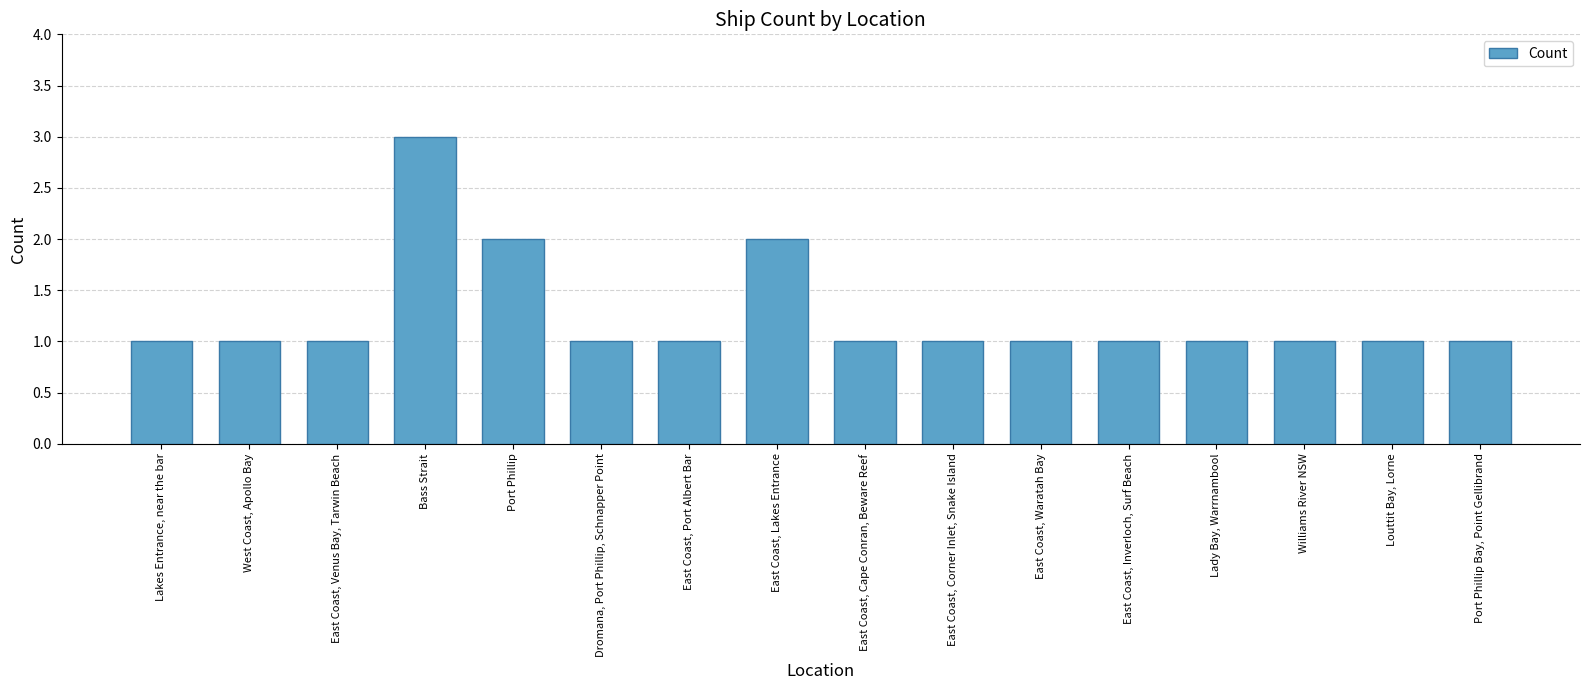

Reading left to right, what are all the values shown in this chart?

1	1	1	3	2	1	1	2	1	1	1	1	1	1	1	1